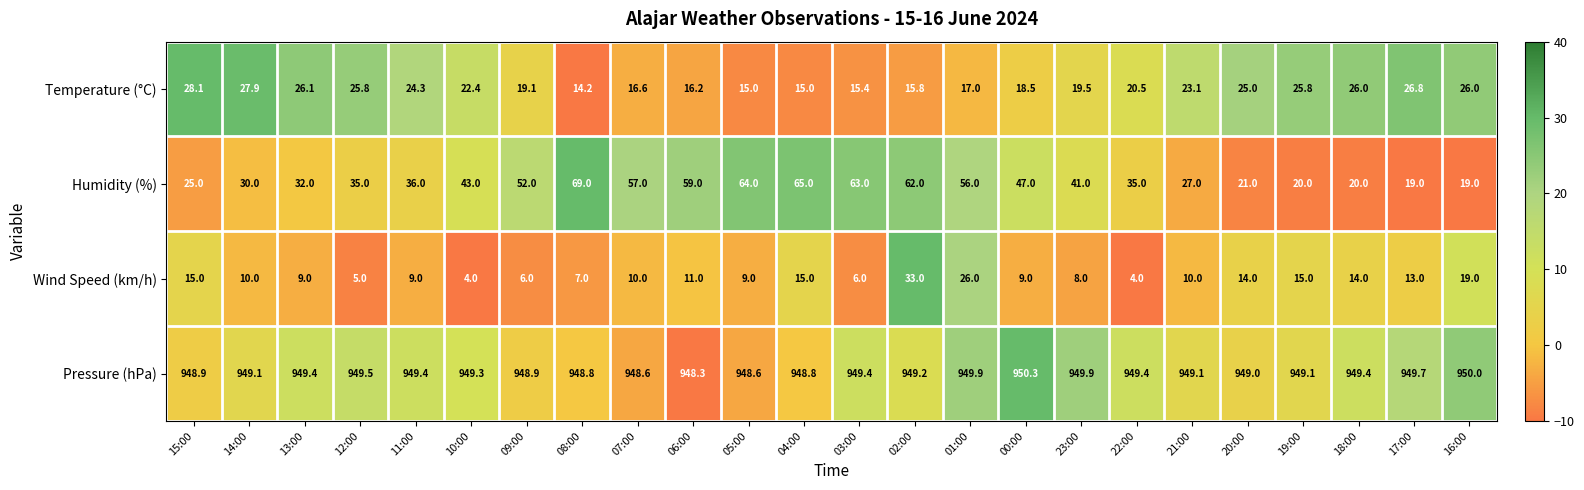

How many data points does each series have?

24